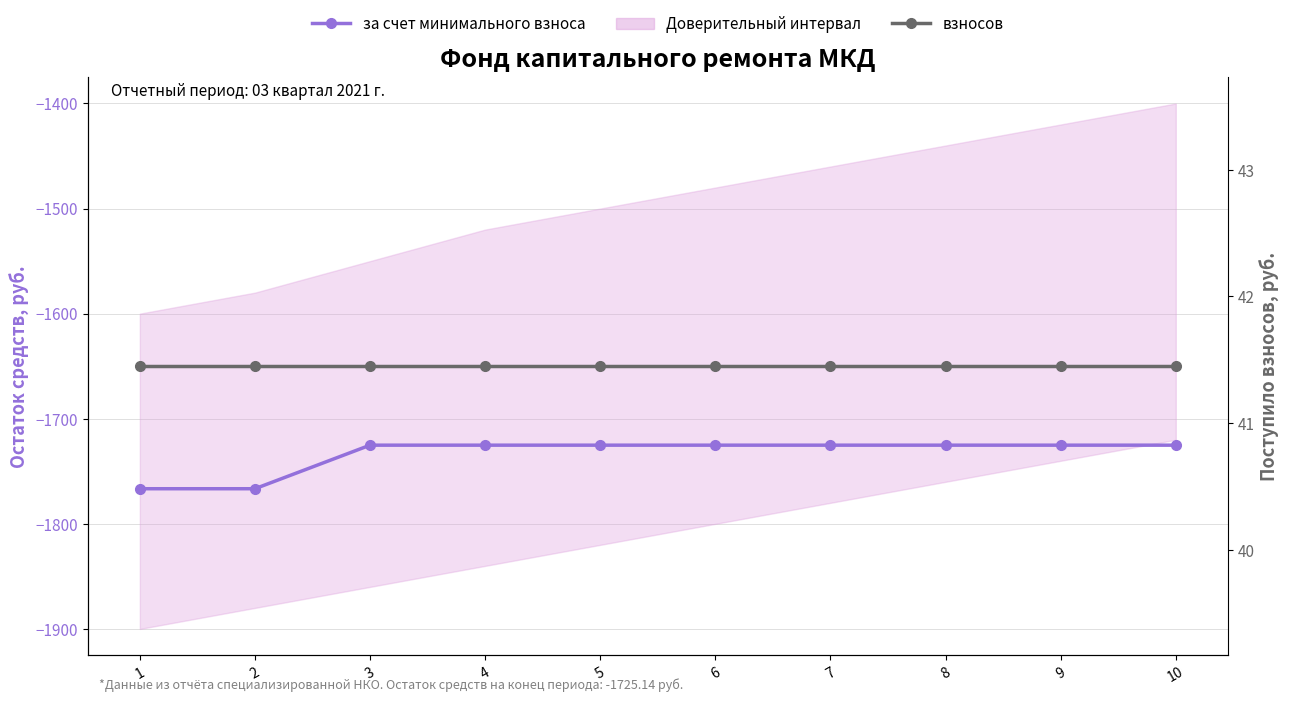

What is the value of the за счет минимального взноса point at the 3rd from the left?

-1725.1